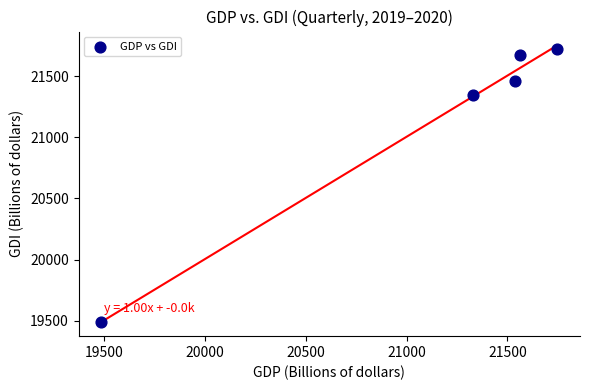

What Y value in the scatter plot is closest to 20603?

21347.2